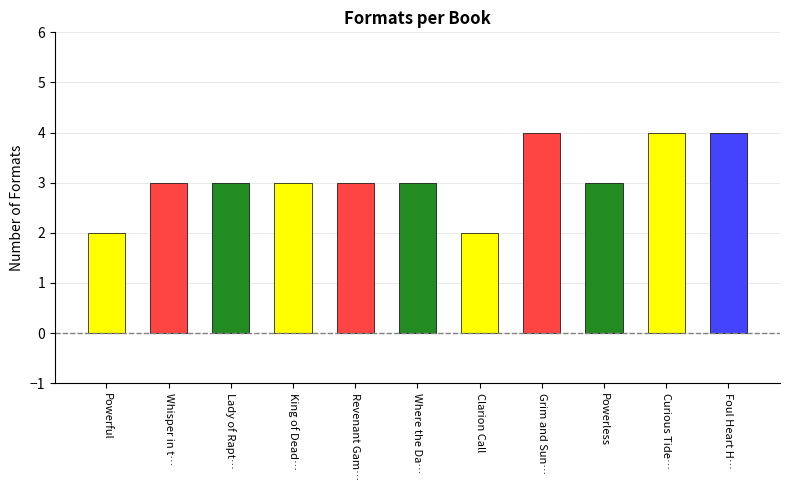

Approximately how many times larger is the value at Where the Dark Stands Still compared to Powerless?

1.0